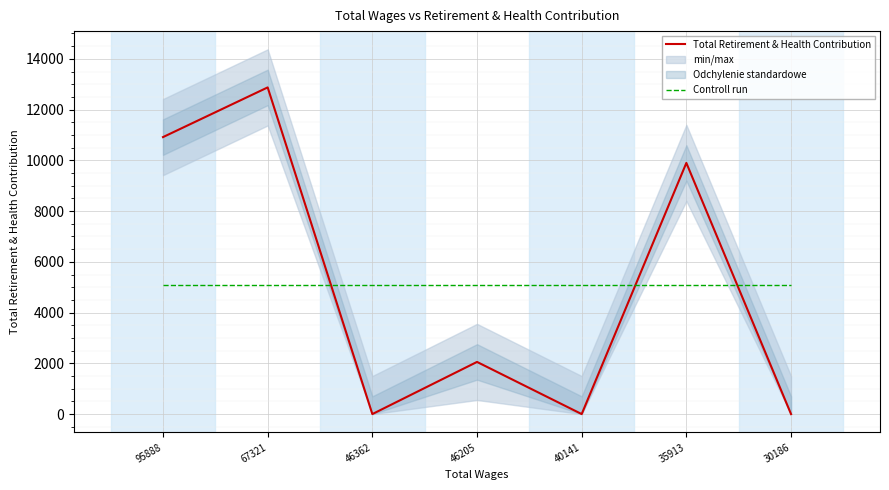

Between 67321 and 46362, which series saw the biggest shift?

Total Retirement & Health Contribution